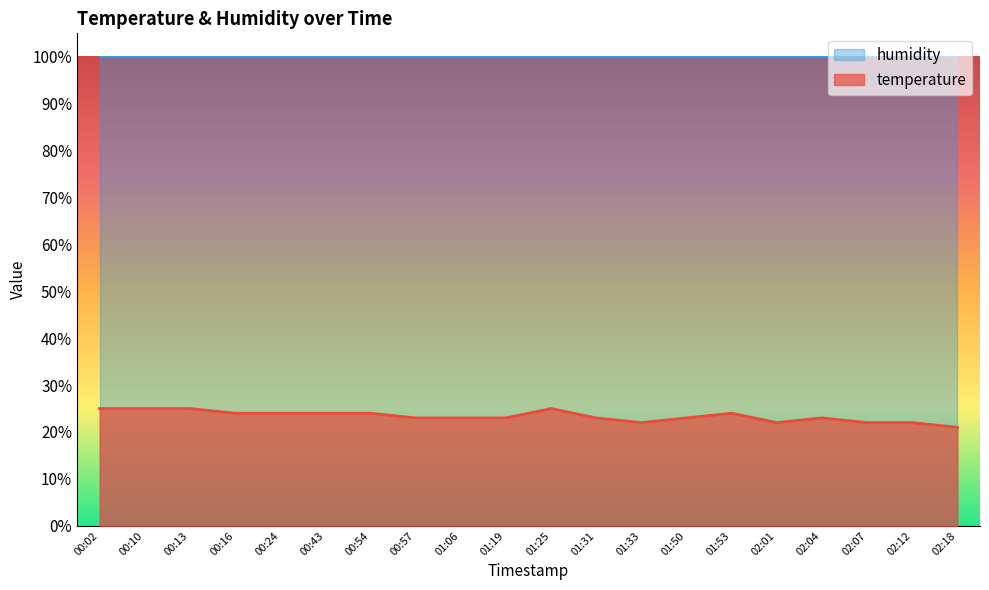

Reading right to left, list all the values displayed in this chart.

21.0	22.0	22.0	23.0	22.0	24.0	23.0	22.0	23.0	25.0	23.0	23.0	23.0	24.0	24.0	24.0	24.0	25.0	25.0	25.0